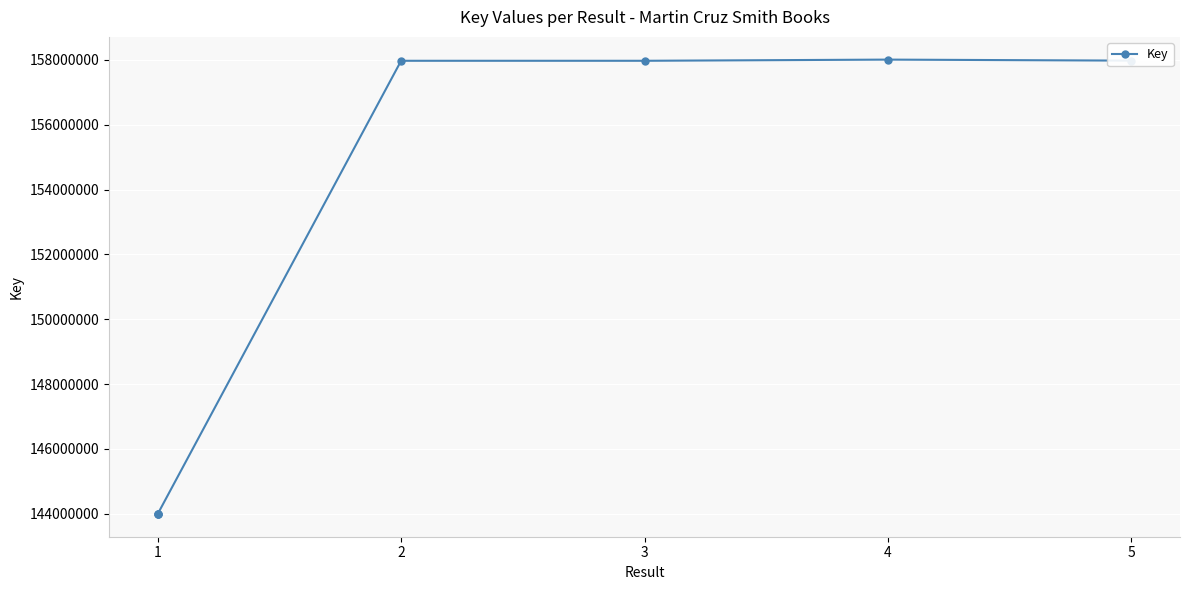

How many series are shown in this chart?

1